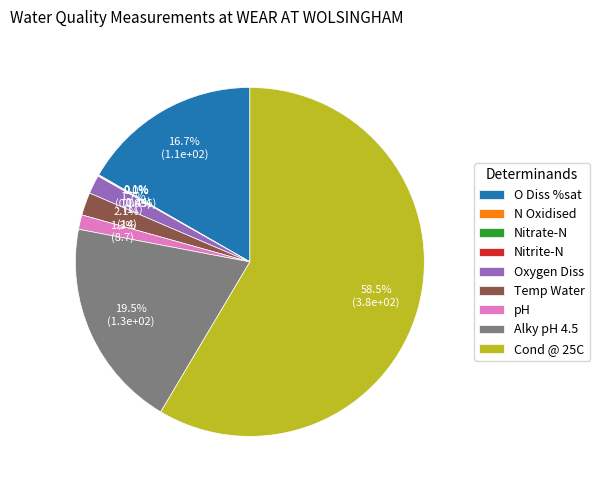

Between O Diss %sat and Oxygen Diss, which is larger?

O Diss %sat